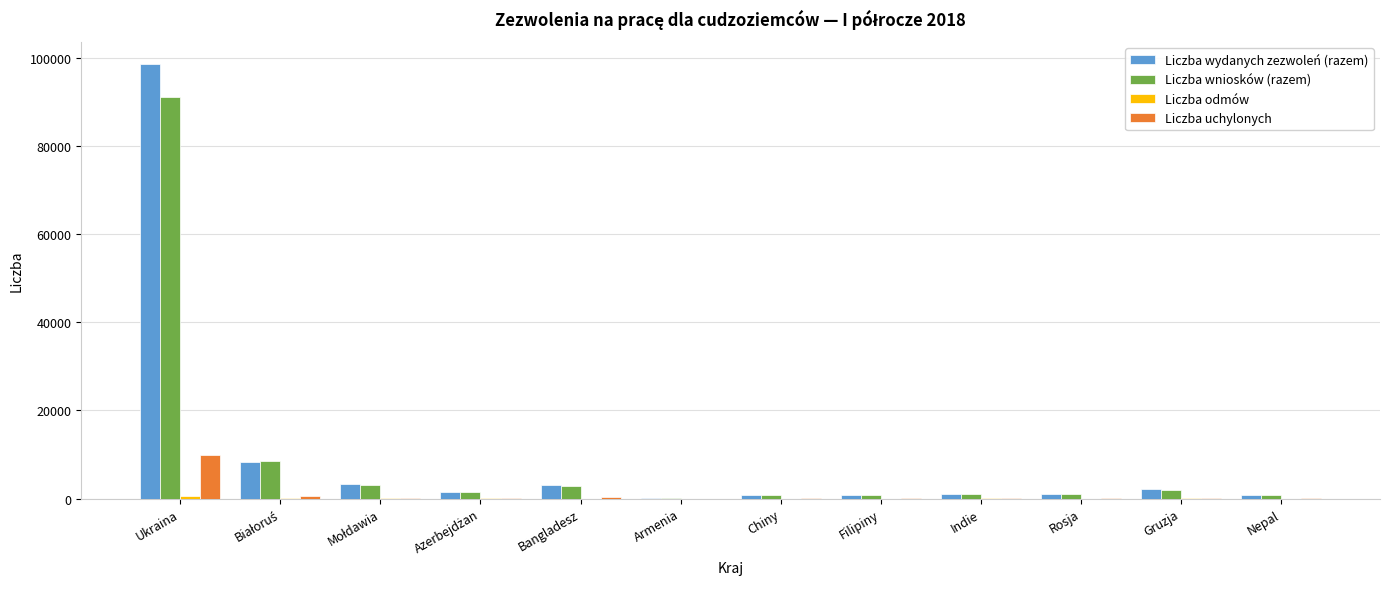

Are the bars grouped side by side (vs. stacked)?

Yes